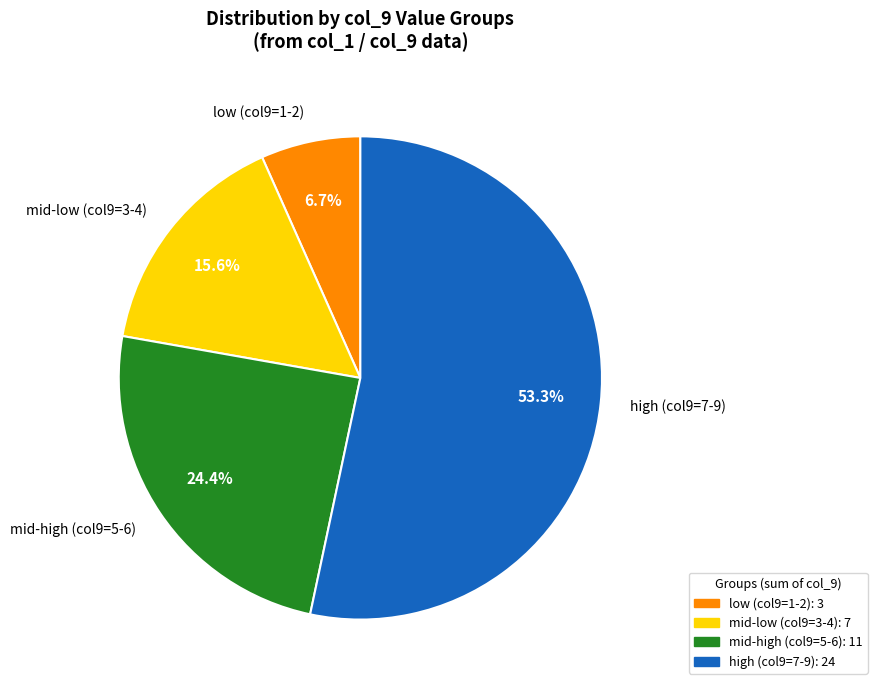

Rank the categories by value from highest to lowest.

high (col9=7-9), mid-high (col9=5-6), mid-low (col9=3-4), low (col9=1-2)